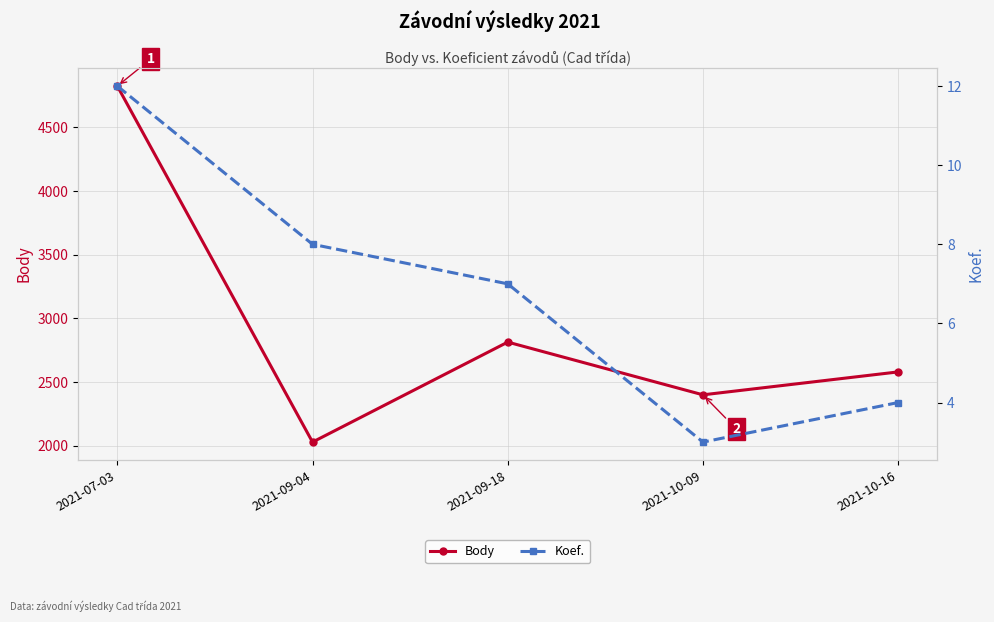

Does the chart display data point markers on the line(s)?

Yes